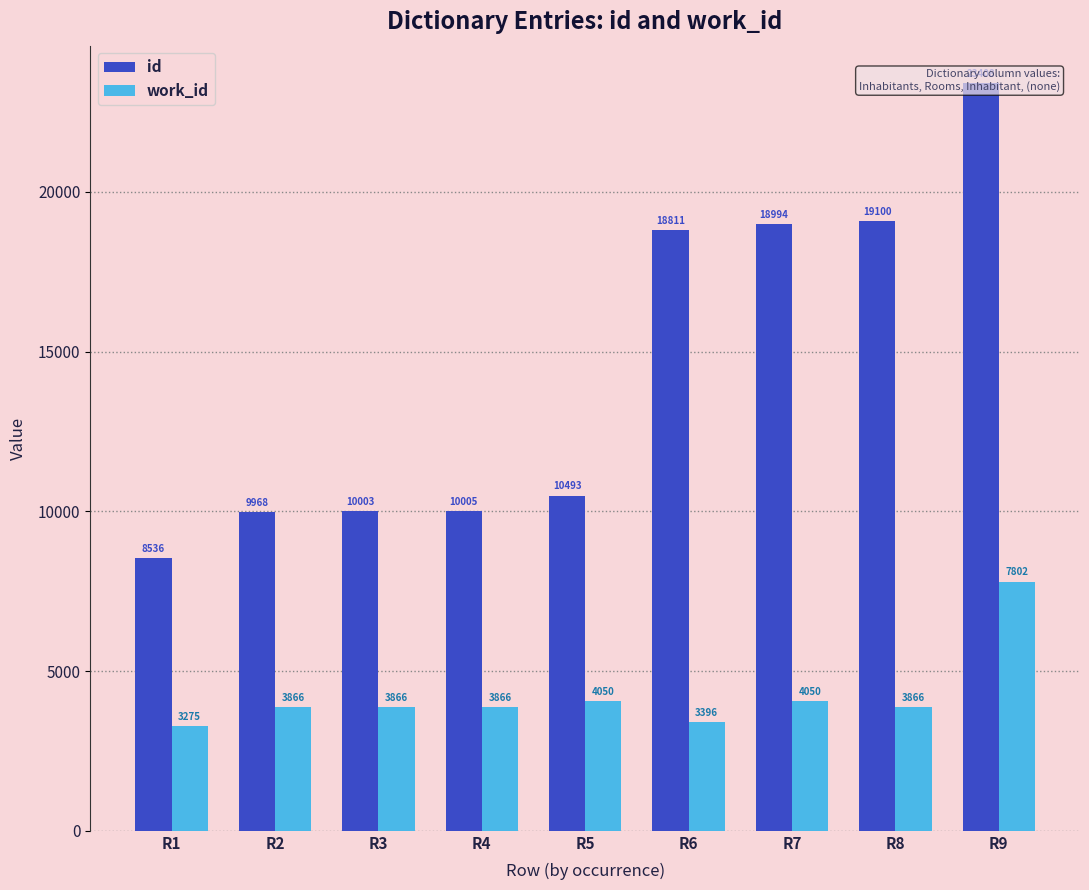

What is the smallest value displayed?

3275